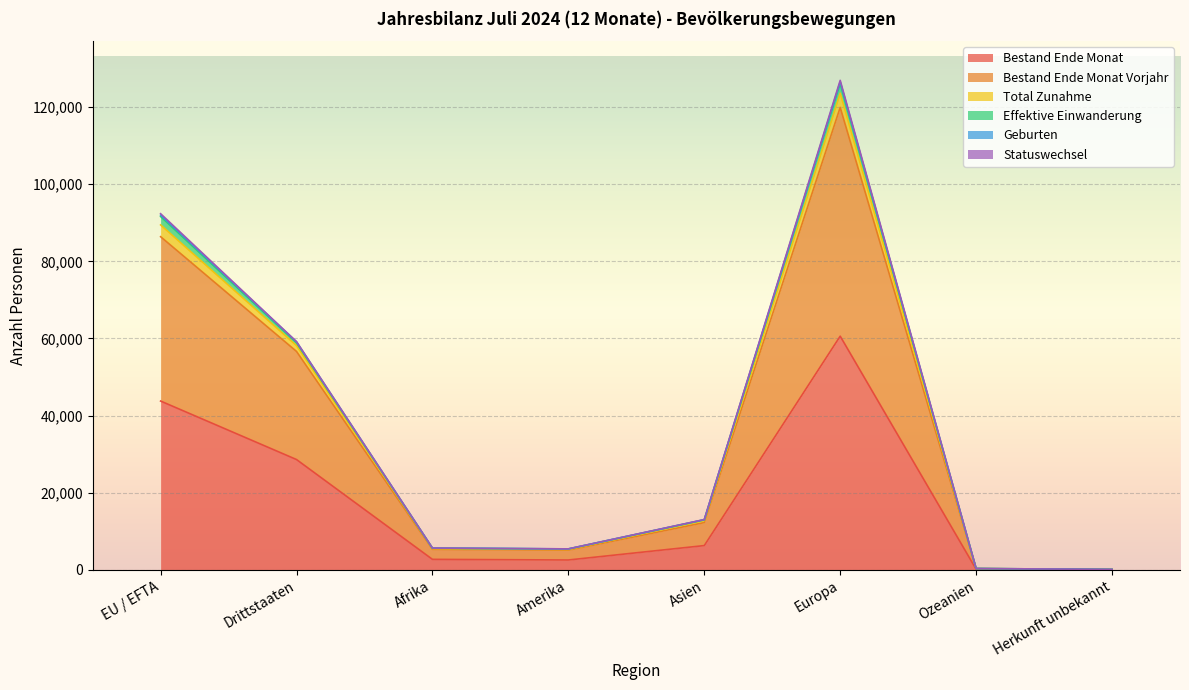

What is the difference between the highest and lowest values at Asien?

6750